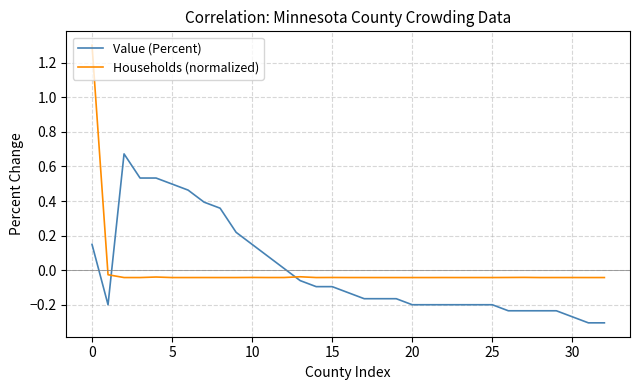

Which series has the widest spread of values?

Households (normalized)